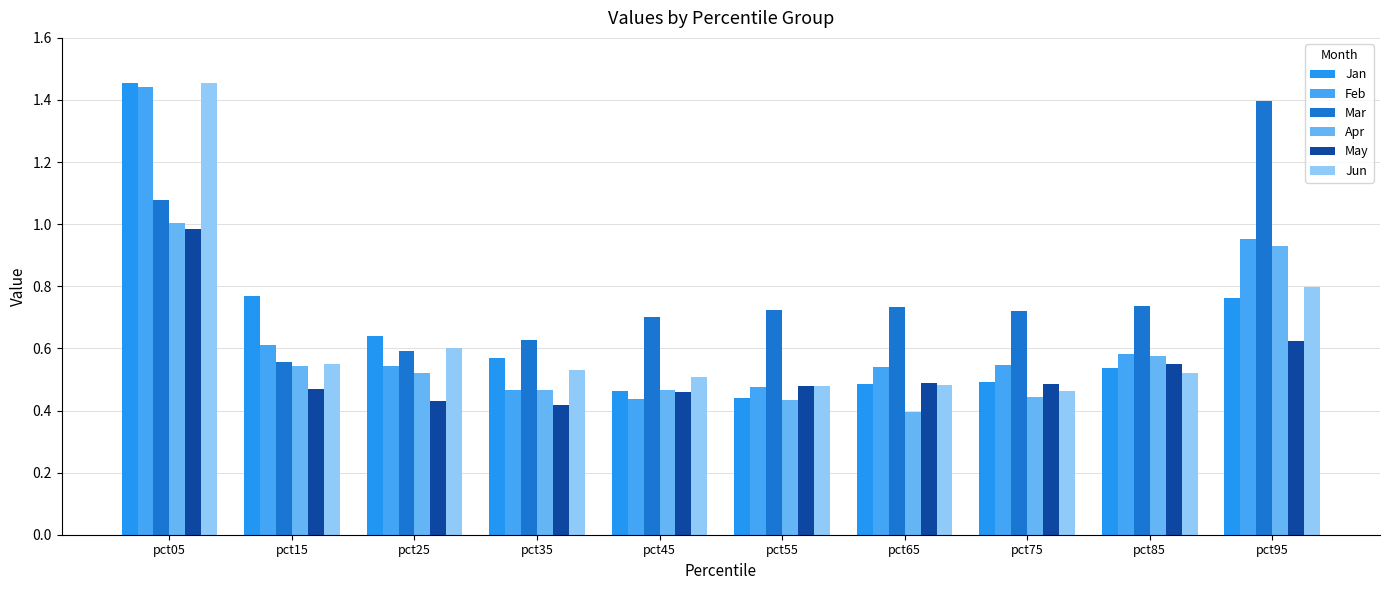

Read the Mar value at pct85.

0.7